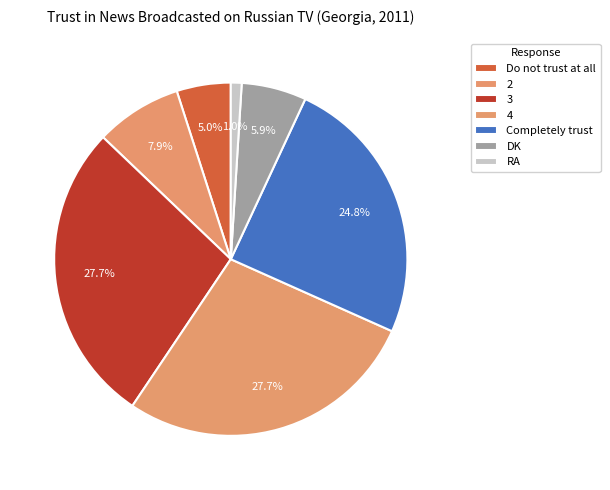

What percentage is NOT represented by Completely trust?

75.2%